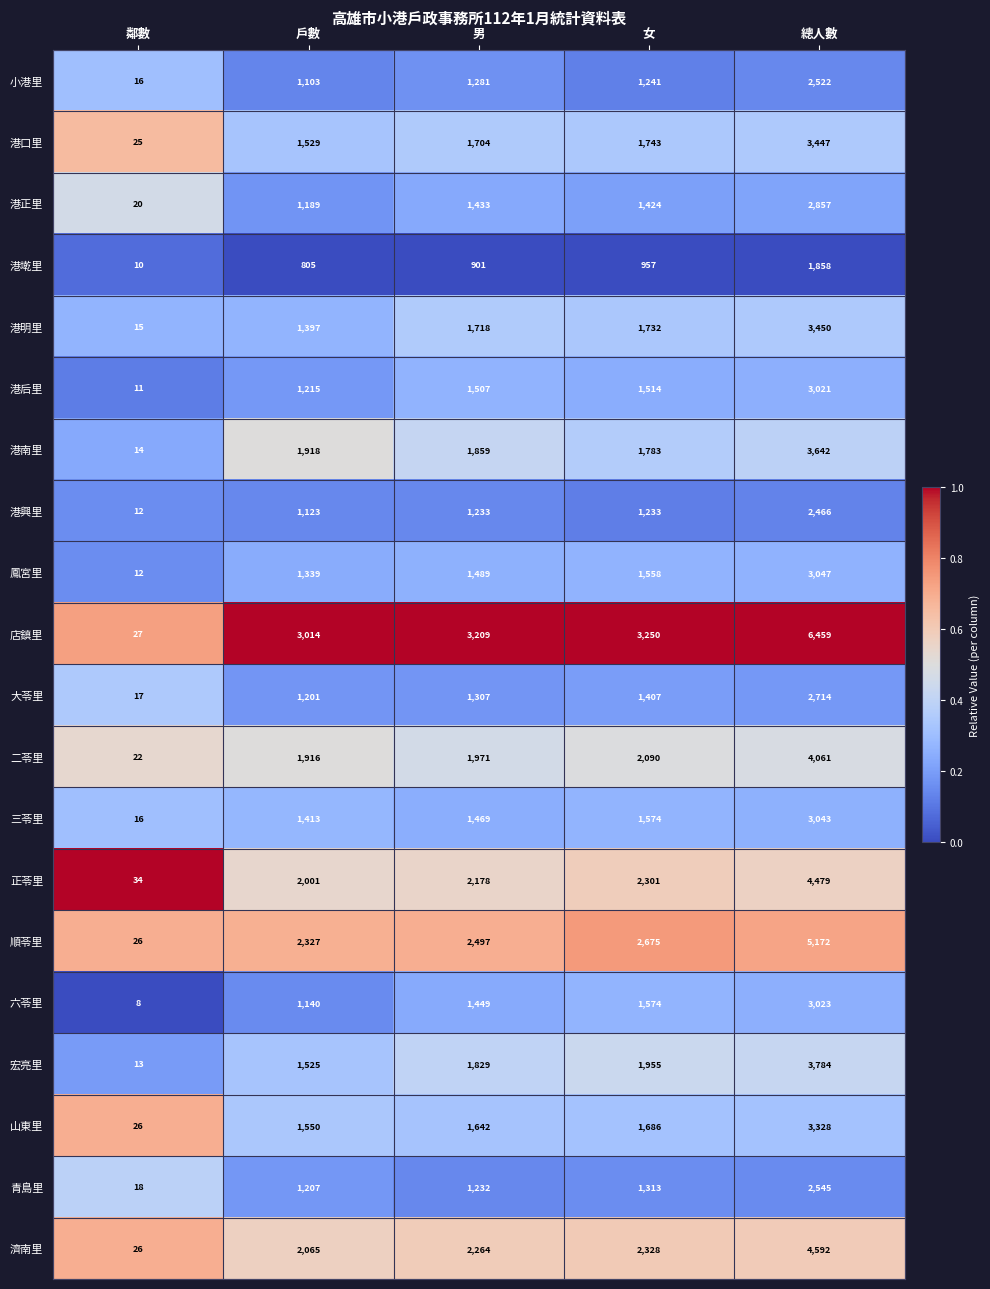

Where is 鳳宮里 nearest to the value 1529?

女